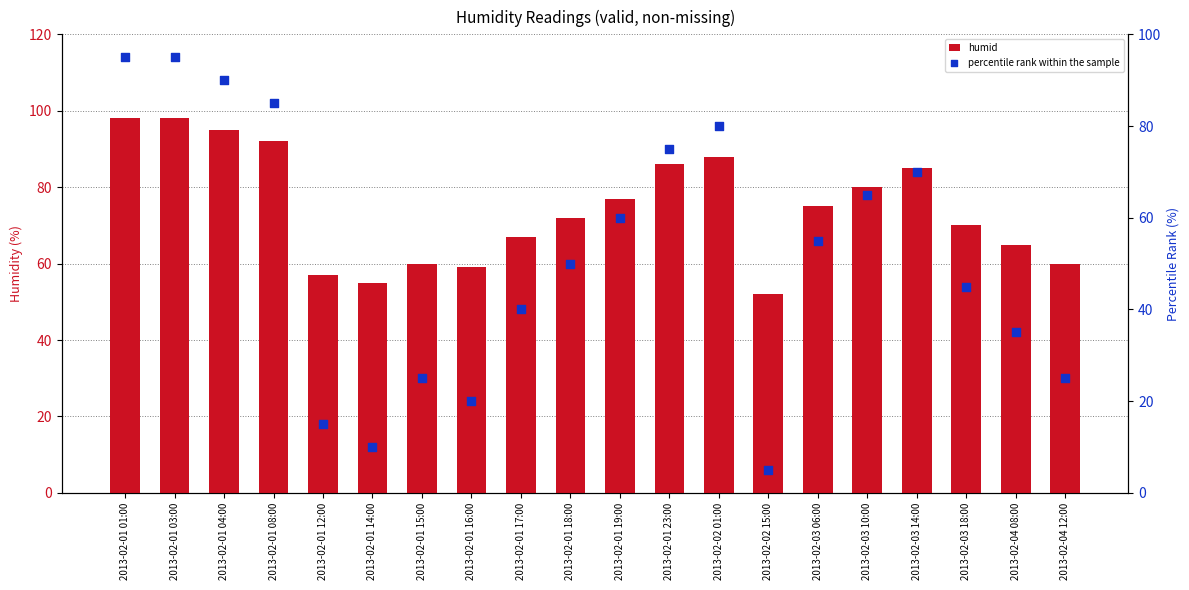

Which series reaches the maximum Y coordinate?

humid